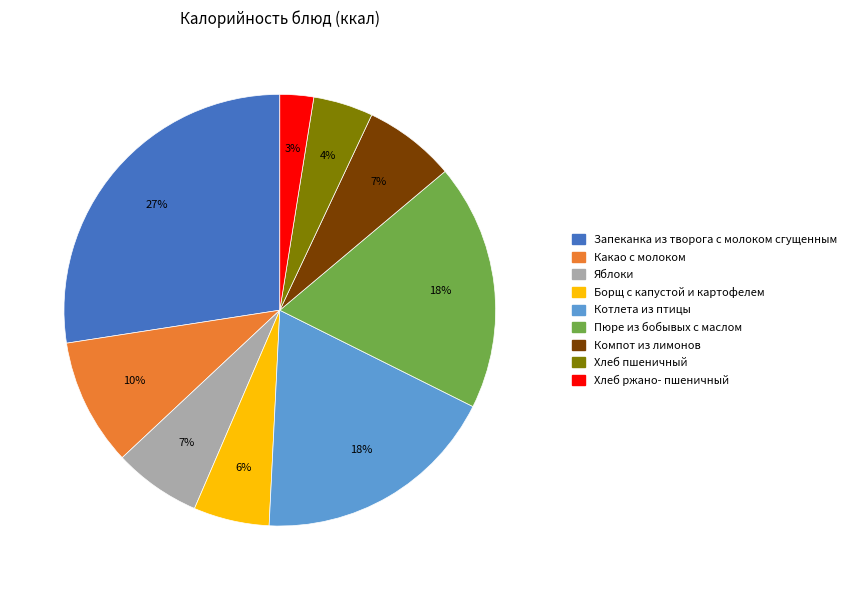

To the nearest percent, what percentage of the pie is Запеканка из творога с молоком сгущенным?

27%